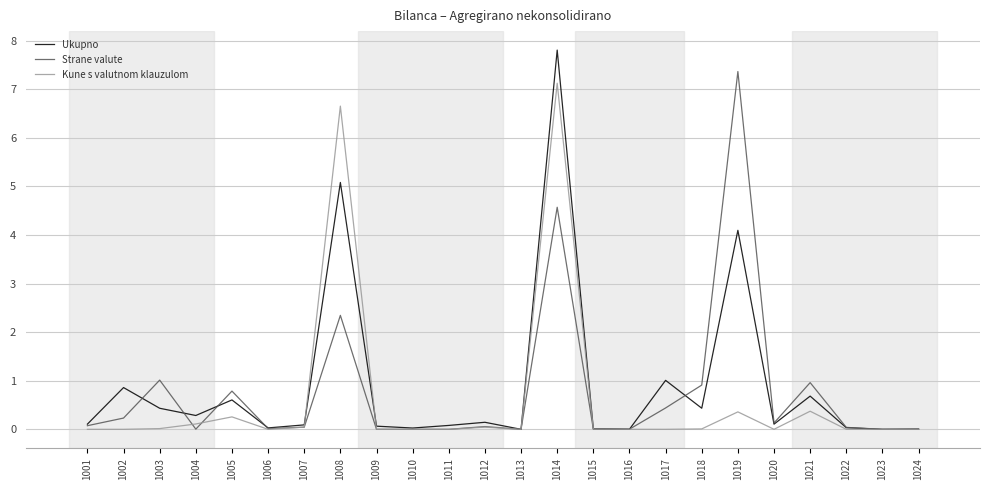

At which label does Strane valute reach its peak?

1019